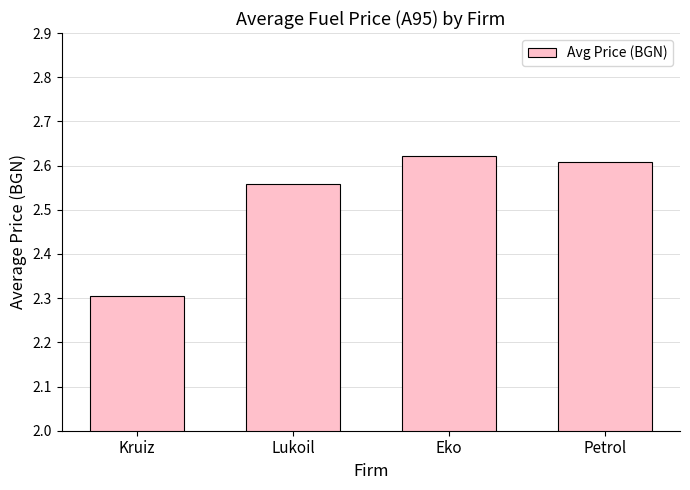

True or false: the data shows 2.6 at Eko.

True